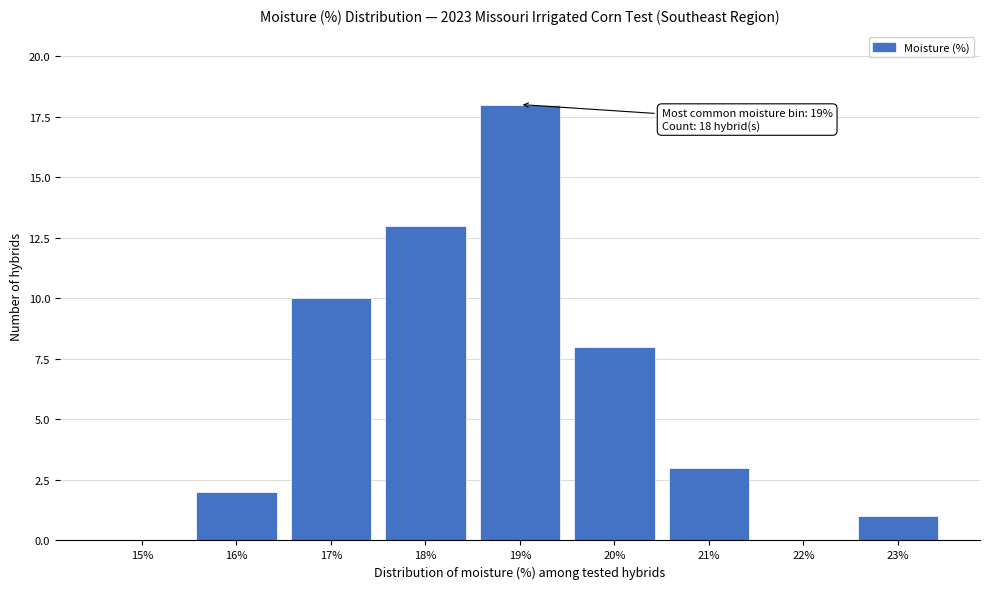

Reading left to right, extract all data points from this chart.

15%=0	16%=2	17%=10	18%=13	19%=18	20%=8	21%=3	22%=0	23%=1